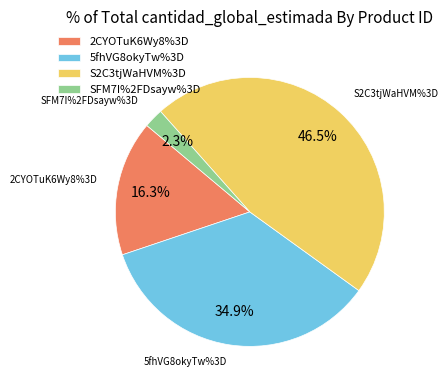

What is the total percentage of SFM7I%2FDsayw%3D and S2C3tjWaHVM%3D?

48.8%